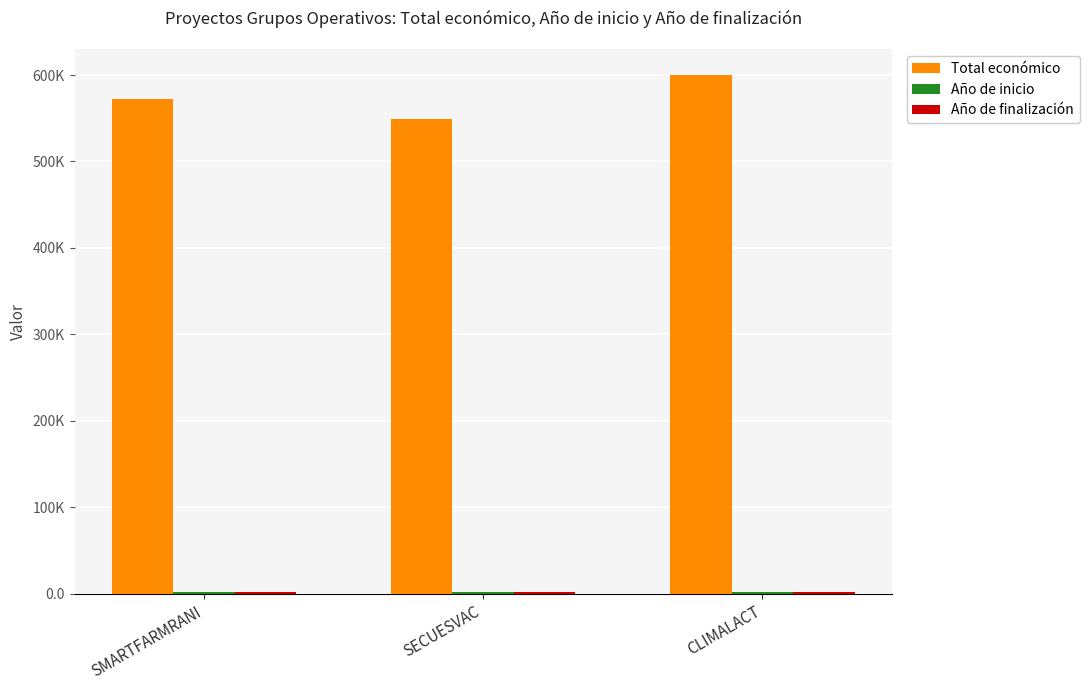

Which category has the lowest value in the Año de inicio series?

SMARTFARMRANI